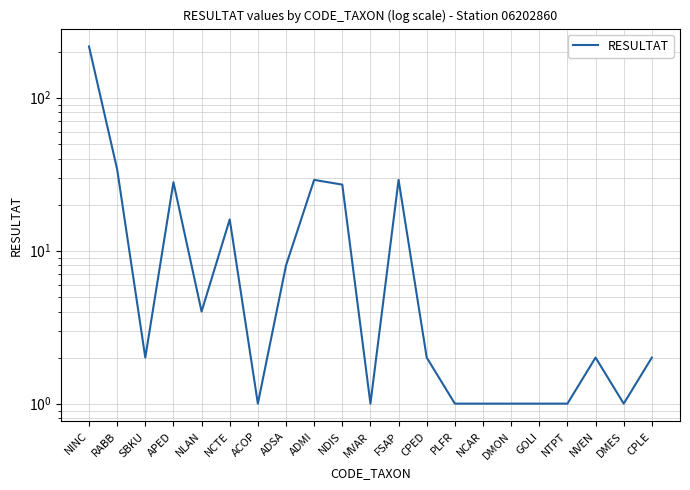

How many points are lower than both their immediate neighbors (excluding endpoints)?

5